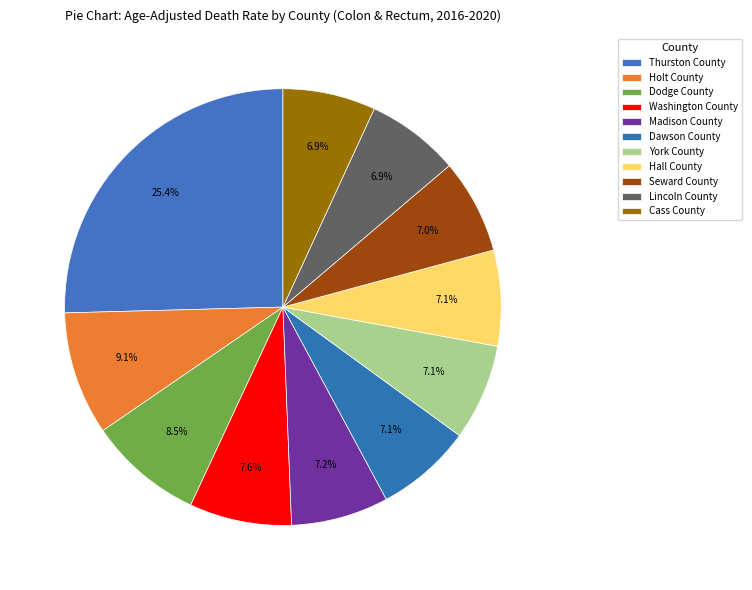

Approximately how many times larger is the value at Seward County compared to Madison County?

1.0